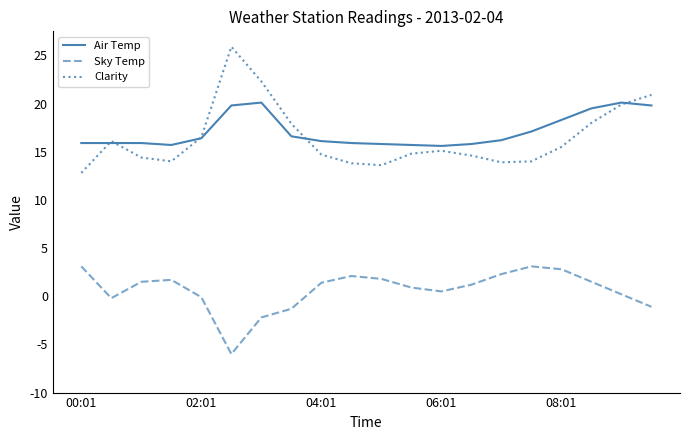

What is the maximum value shown in the chart?

25.9